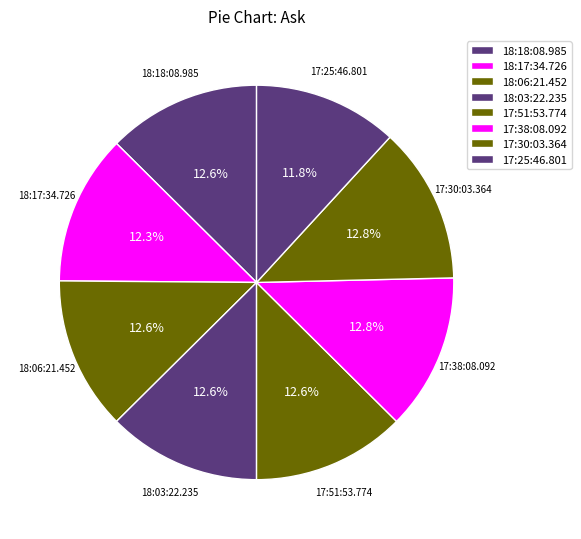

How many slices are in this pie chart?

8